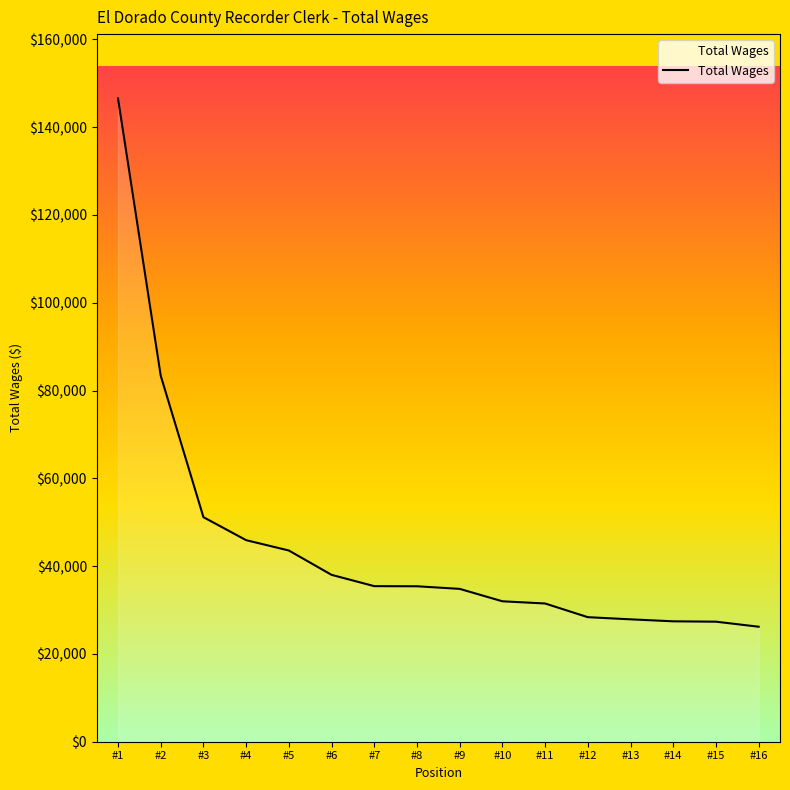

The value at #1 is 146530. True or false?

True